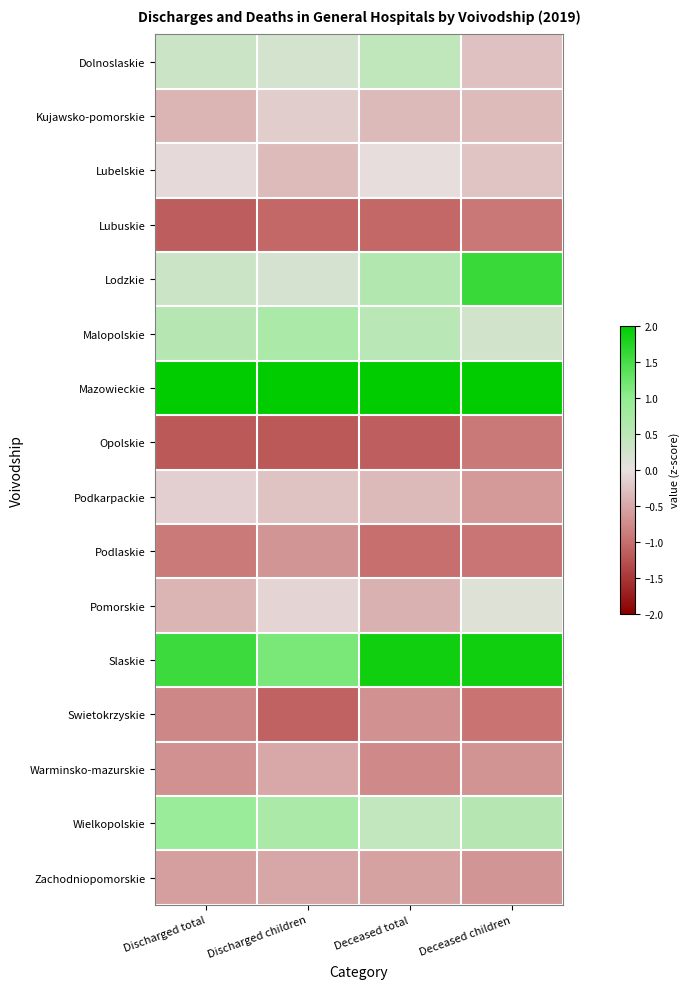

Rank the series at Deceased total from highest to lowest value.

Mazowieckie, Slaskie, Lodzkie, Malopolskie, Dolnoslaskie, Wielkopolskie, Lubelskie, Kujawsko-pomorskie, Podkarpackie, Pomorskie, Zachodniopomorskie, Swietokrzyskie, Warminsko-mazurskie, Podlaskie, Lubuskie, Opolskie